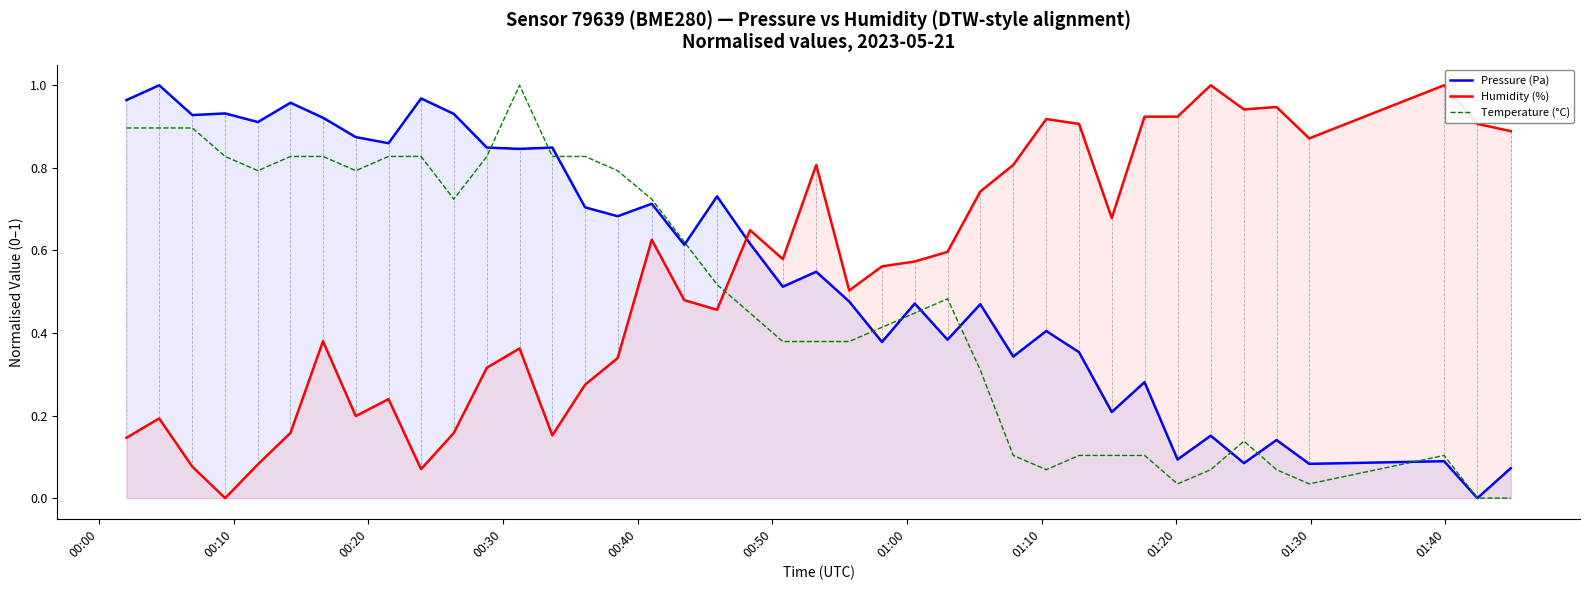

How many lines are shown in the chart?

3